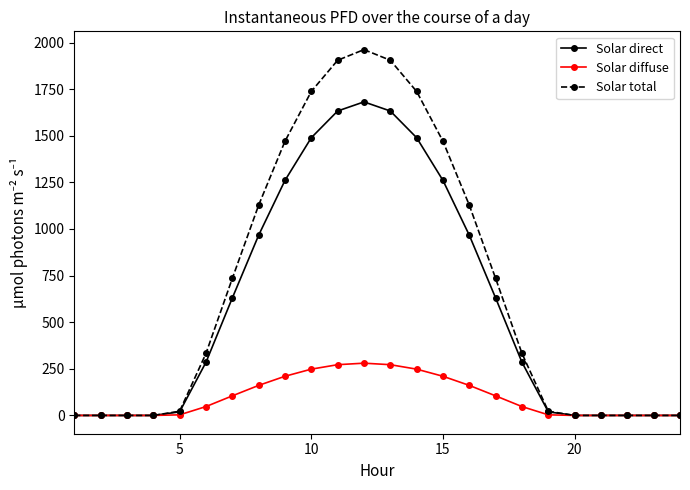

Which series has the largest range (max minus min)?

Solar total